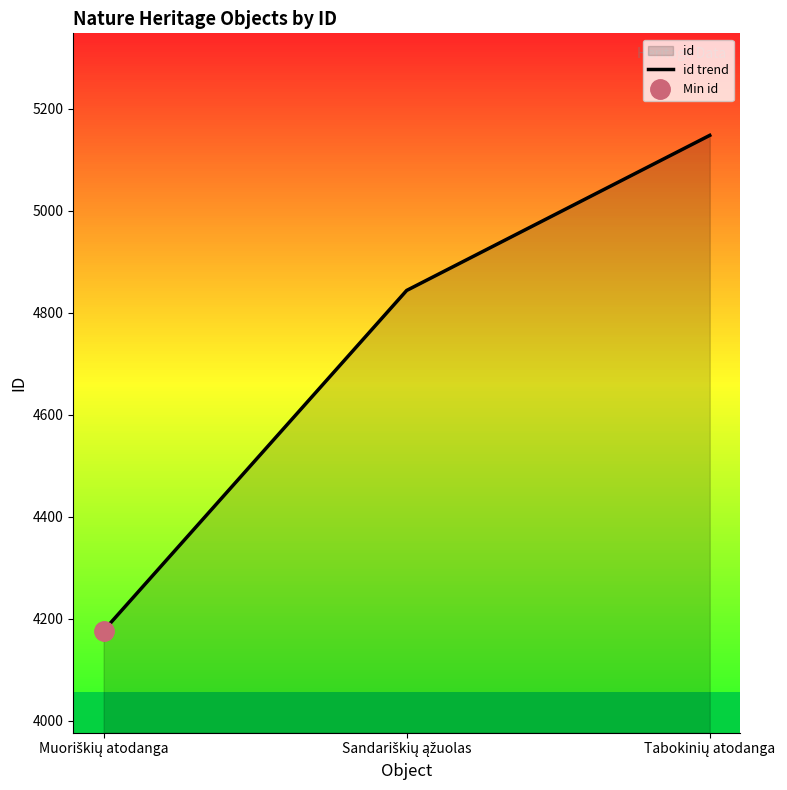

Between Tabokinių atodanga and Sandariškių ąžuolas, which is larger?

Tabokinių atodanga